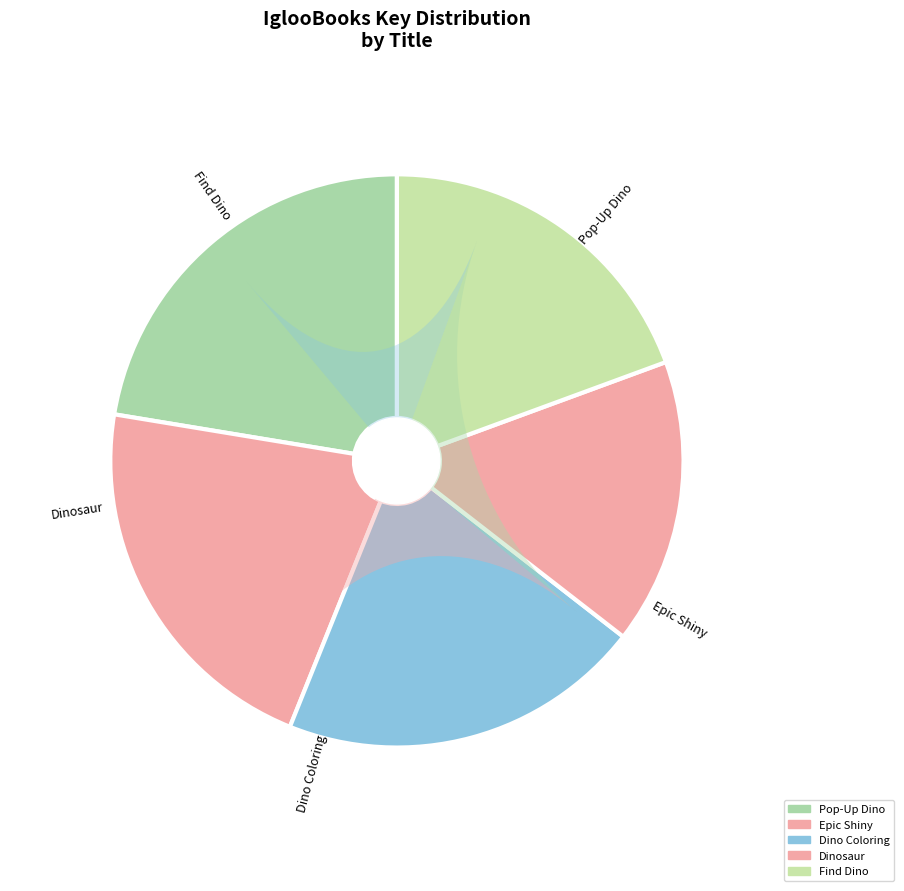

To the nearest percent, what is the difference between the Find the Dinosaur and Dinosaur Coloring Pad slice percentages?

1%